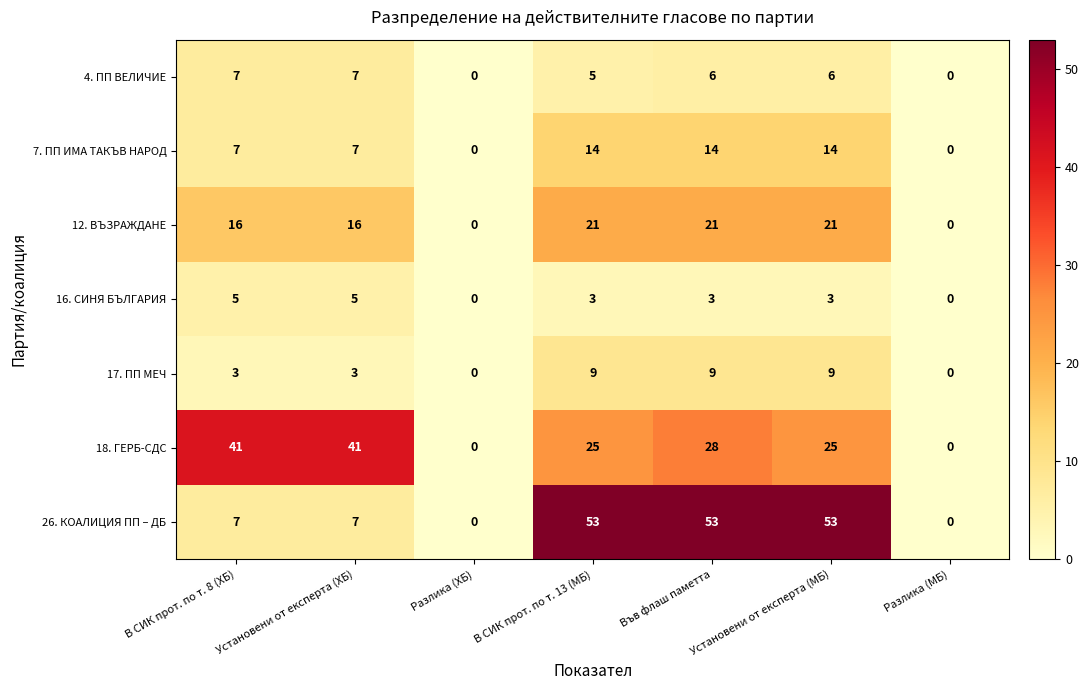

Which series has the largest total across all categories?

26. КОАЛИЦИЯ ПП – ДБ